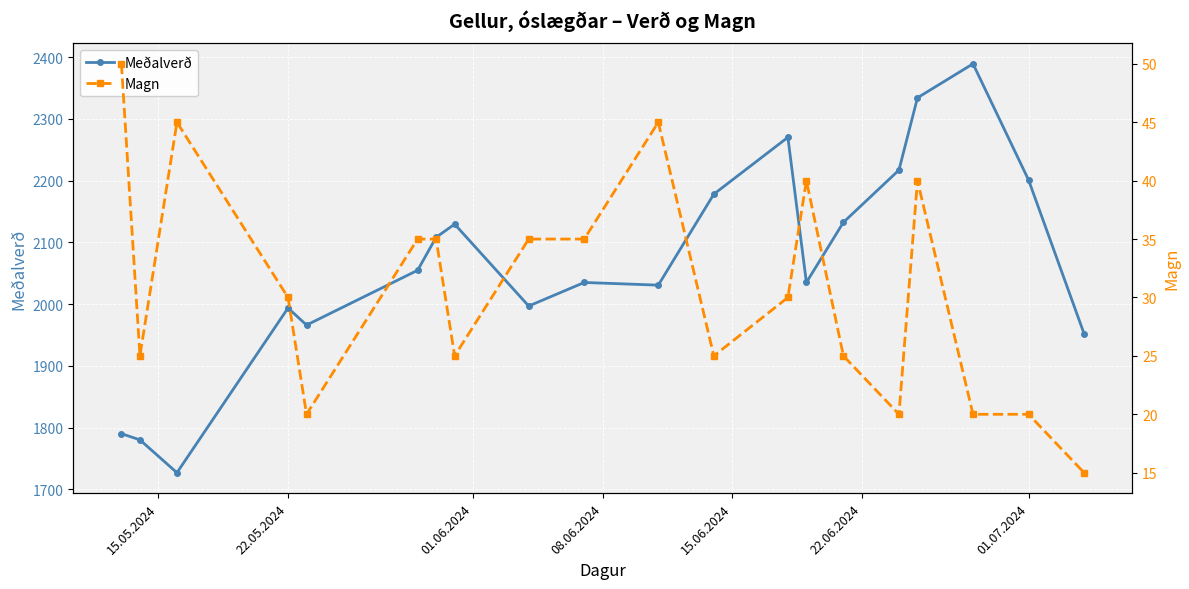

The Meðalverð series shows 3070.5 at 22.05.2024. True or false?

False